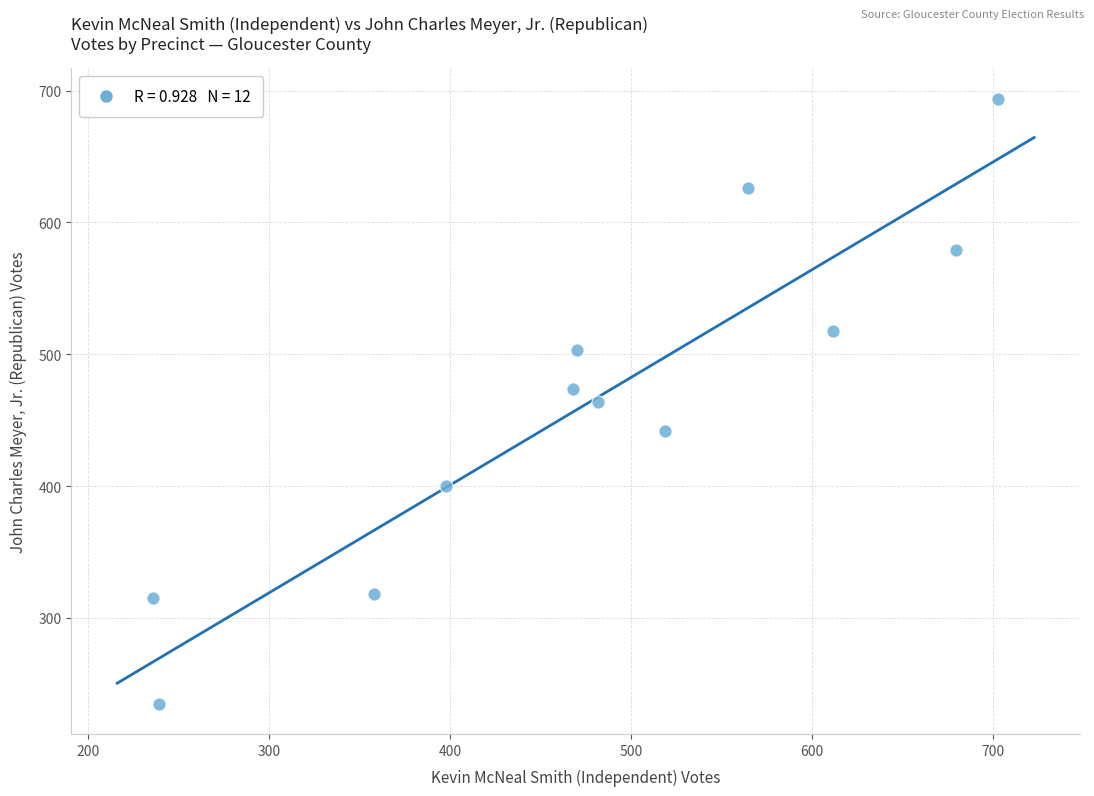

What is the average X value?

478